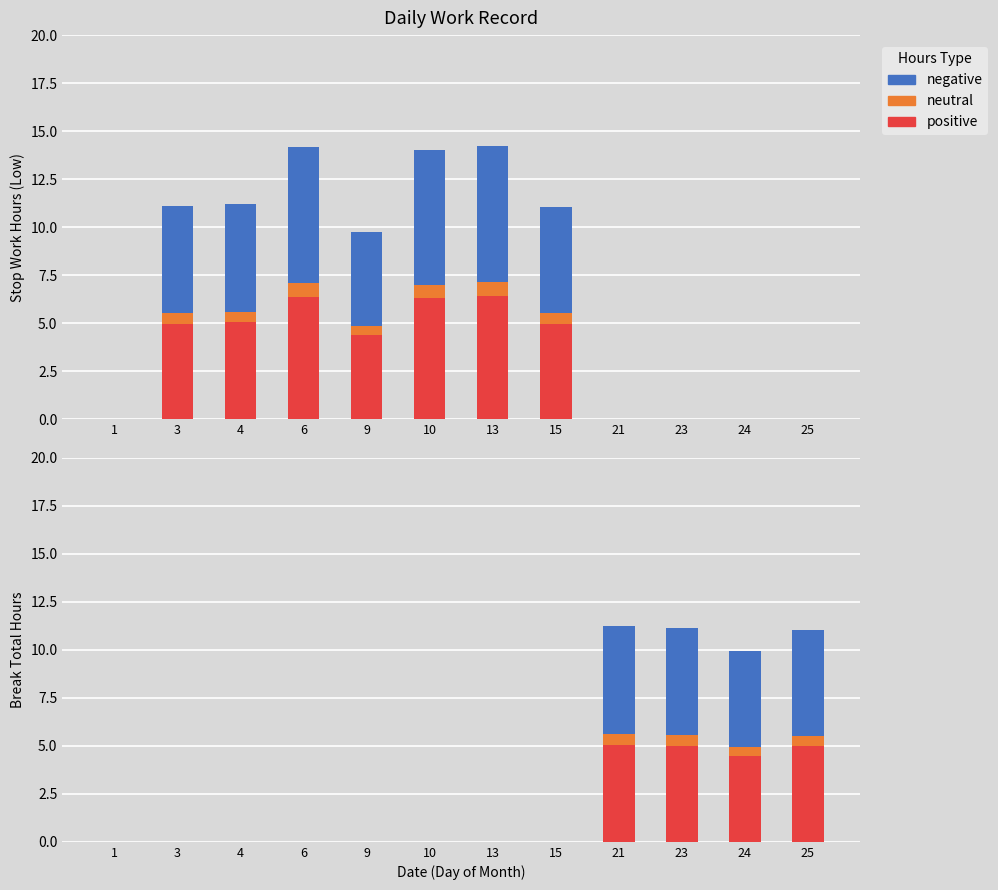

How many values in the neutral series exceed 0?

4